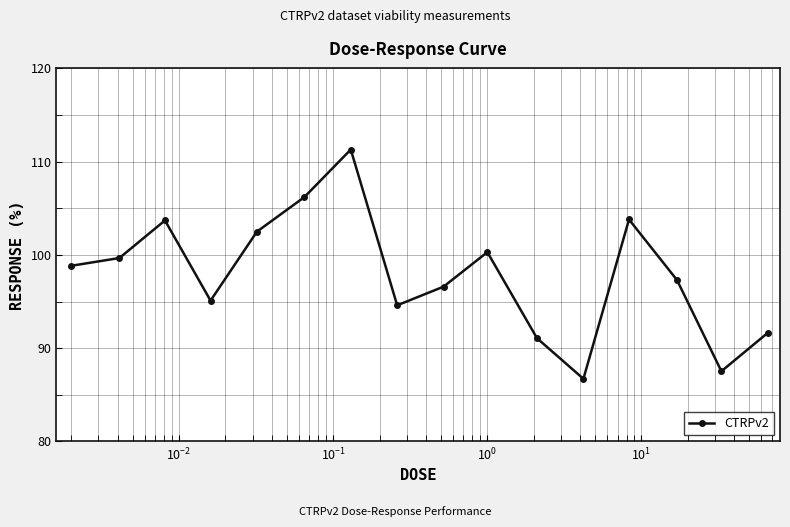

What is the value of the 12th point from the left?

86.7